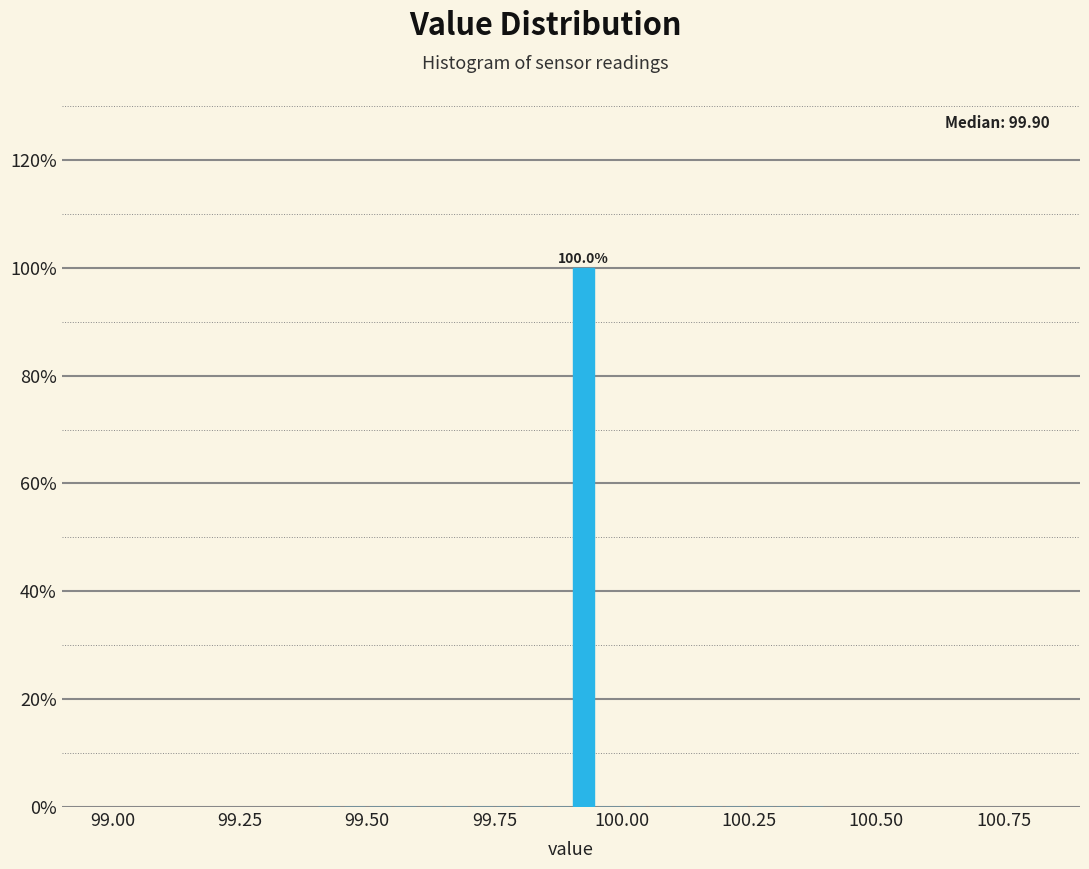

Around what value on the x-axis is the tallest bar? Give the approximate position of its centre, as read against the axis.

99.95